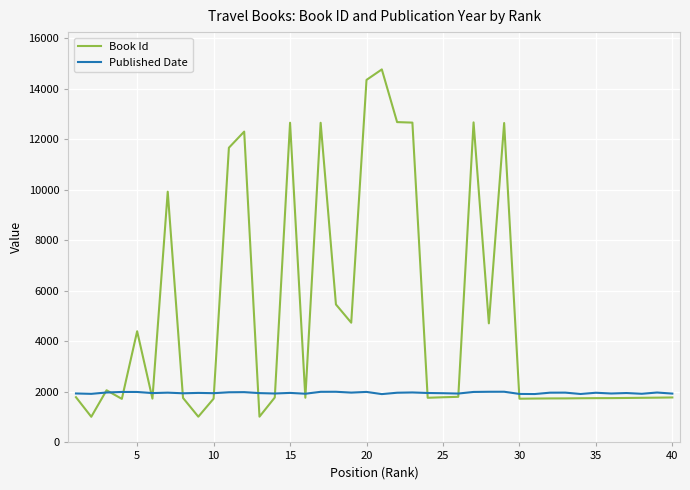

What are all the series names shown in the legend?

Book Id, Published Date